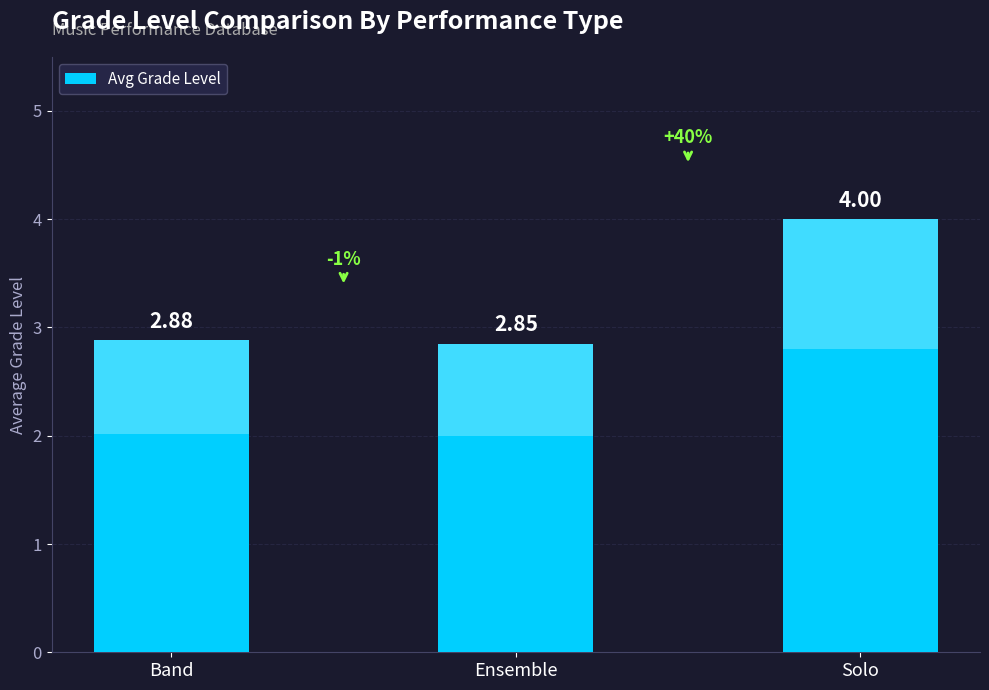

What is the smallest value displayed?

2.9